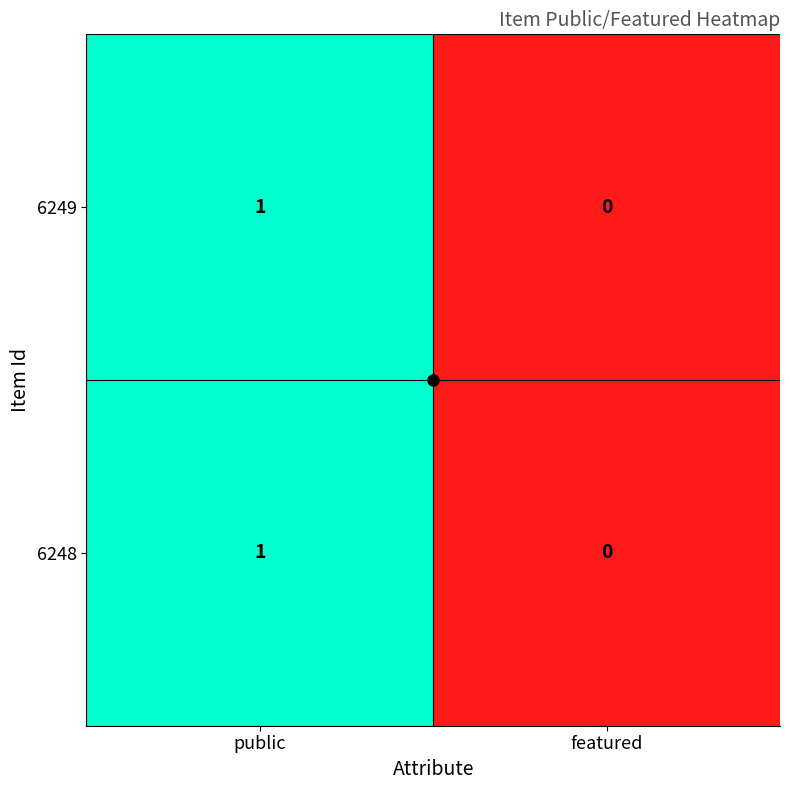

The 6249 series shows 1 at featured. True or false?

False